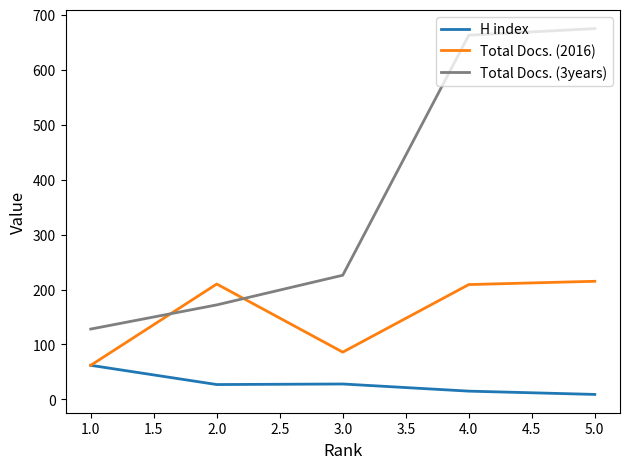

Which series has the widest spread of values?

Total Docs. (3years)